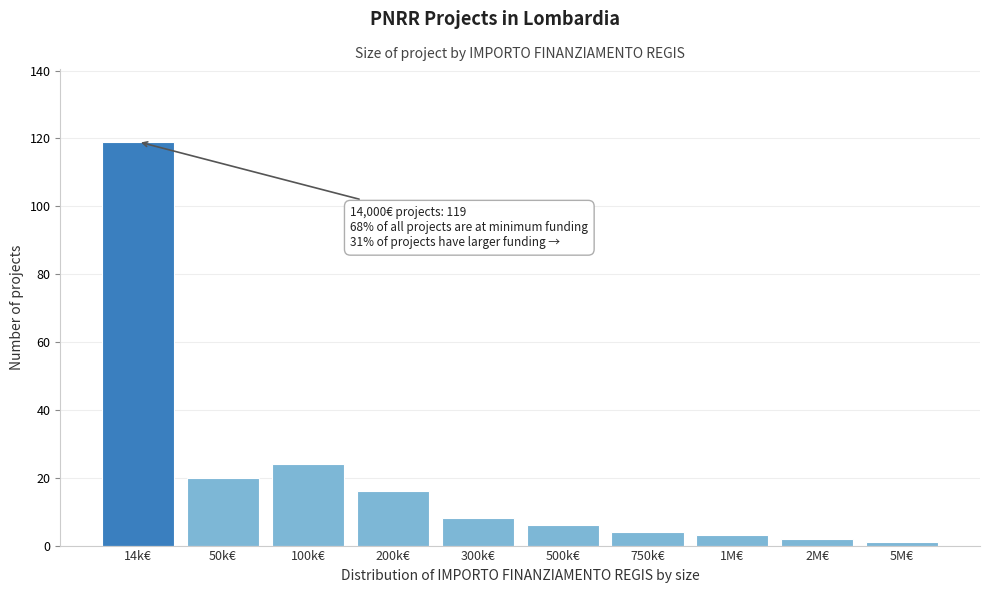

Reading left to right, list all the values displayed in this chart.

14k€=119	50k€=20	100k€=24	200k€=16	300k€=8	500k€=6	750k€=4	1M€=3	2M€=2	5M€=1